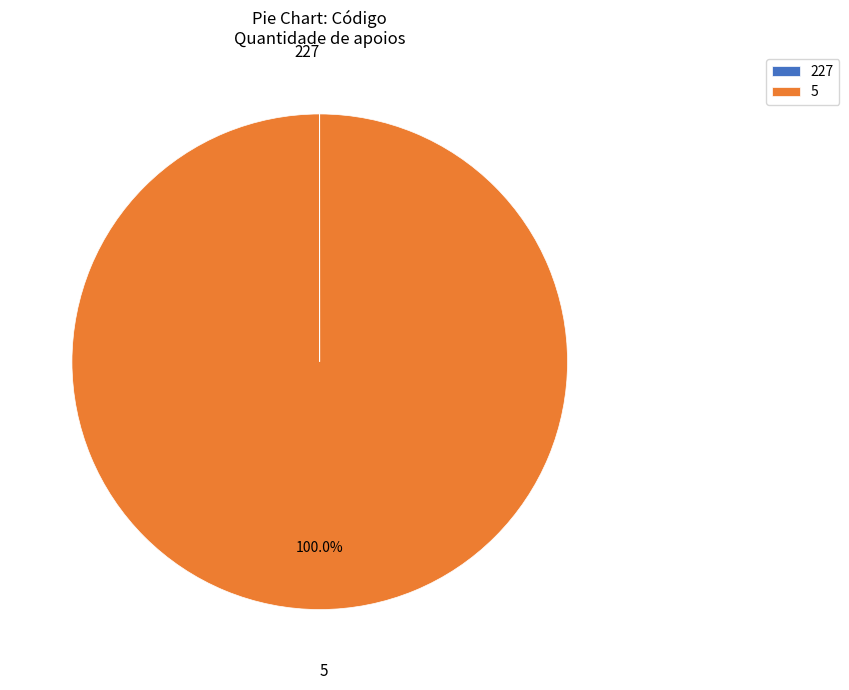

Is there any slice that represents more than half of the pie?

Yes